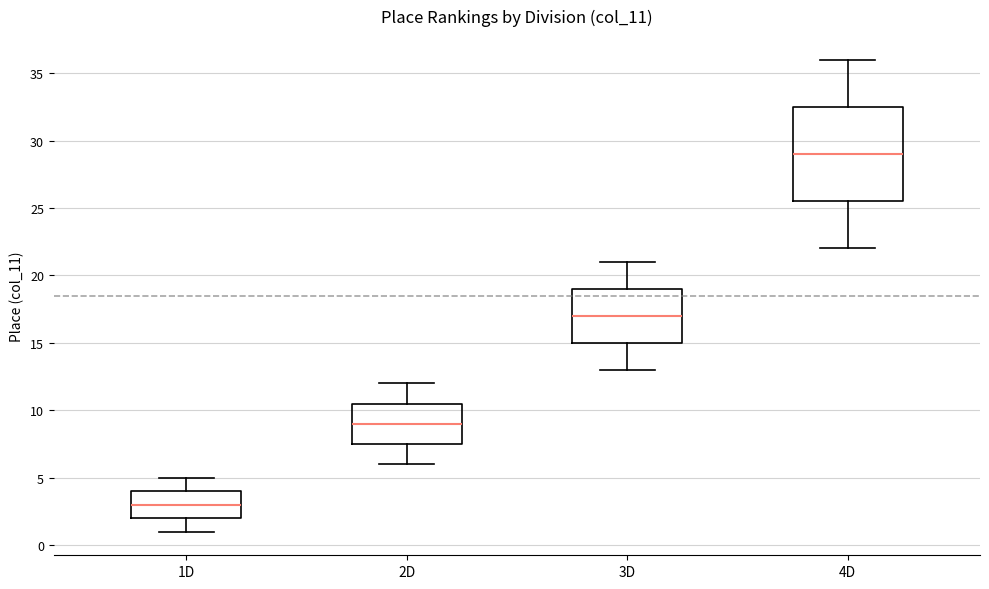

Reading left to right, transcribe this box plot: for each box, give where its median line is, the range the box spans, and where its two whiskers end, as read against the y-axis. The values are not printed on the chart, so give them approximately, as read against the axis.

1D: median 3.0, box 2.0 to 4.0, whiskers 1.0 to 5.0
2D: median 9.0, box 7.5 to 10.5, whiskers 6.0 to 12.0
3D: median 17.0, box 15.0 to 19.0, whiskers 13.0 to 21.0
4D: median 29.0, box 25.5 to 32.5, whiskers 22.0 to 36.0